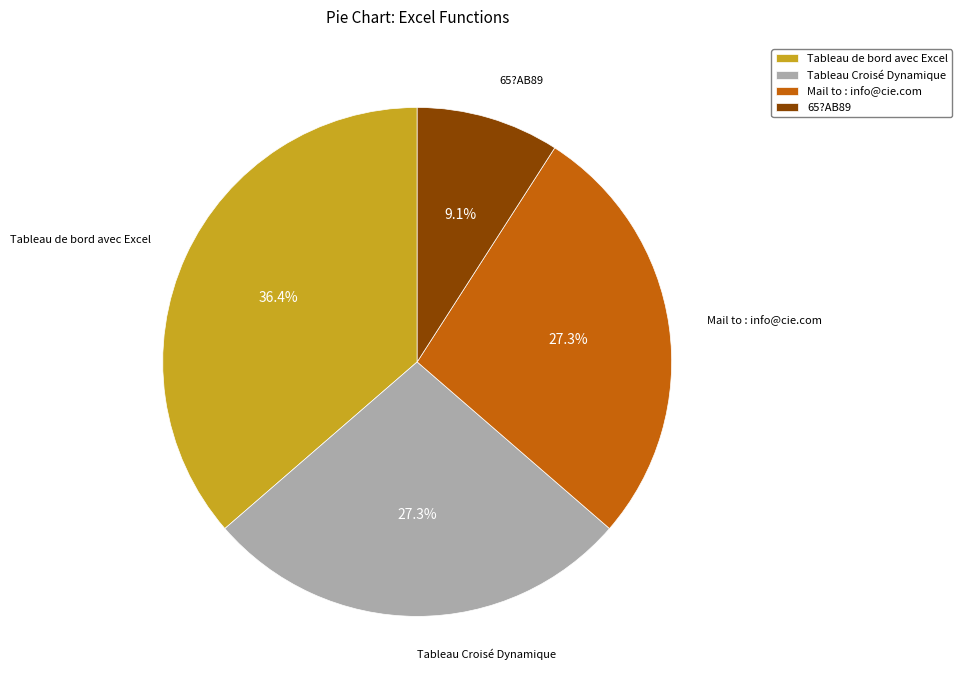

Do Mail to : info@cie.com and Tableau Croisé Dynamique together represent more than half of the pie?

Yes